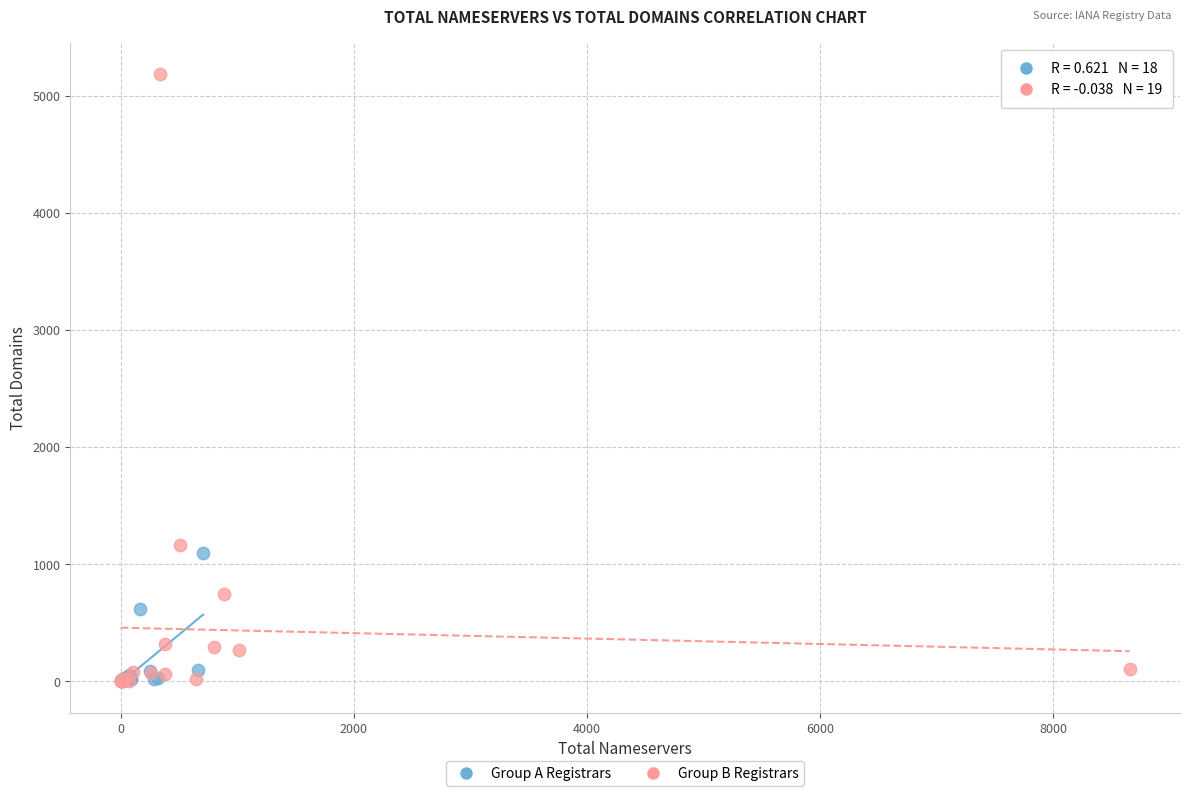

Which series has the widest spread of Y values?

Group B Registrars